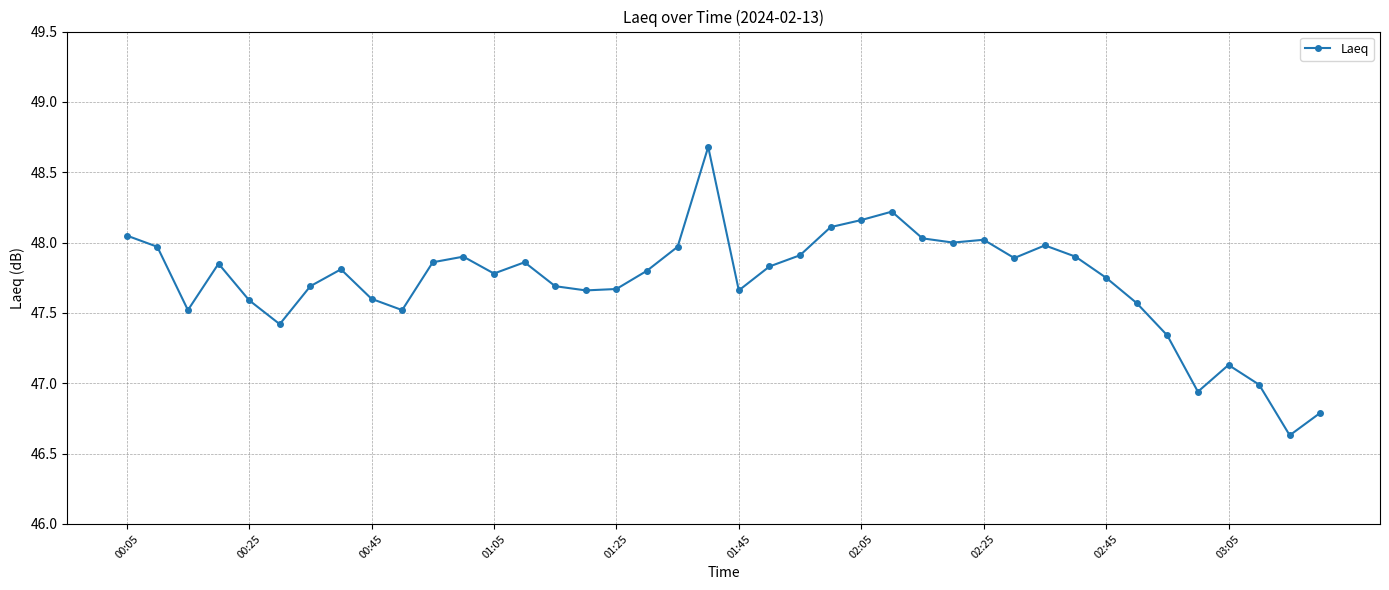

What is the sum of all values?

1908.7